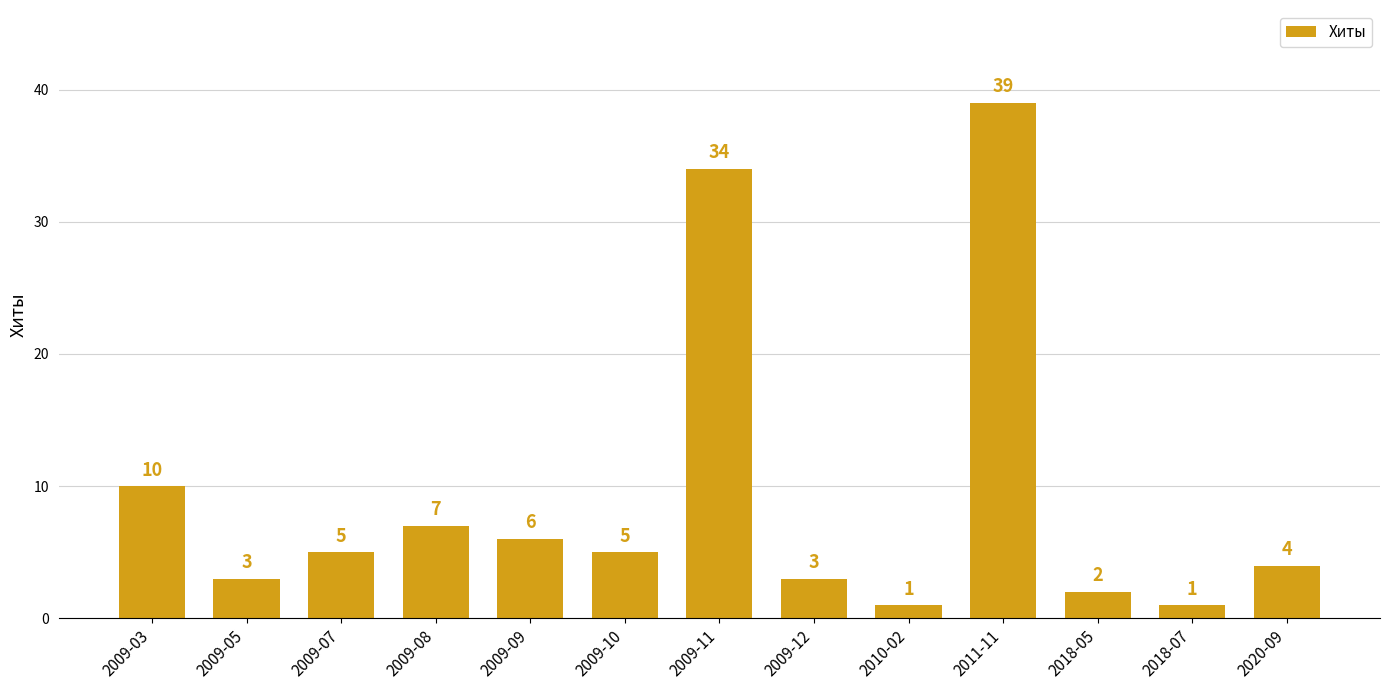

Between 2009-10 and 2009-08, which is larger?

2009-08